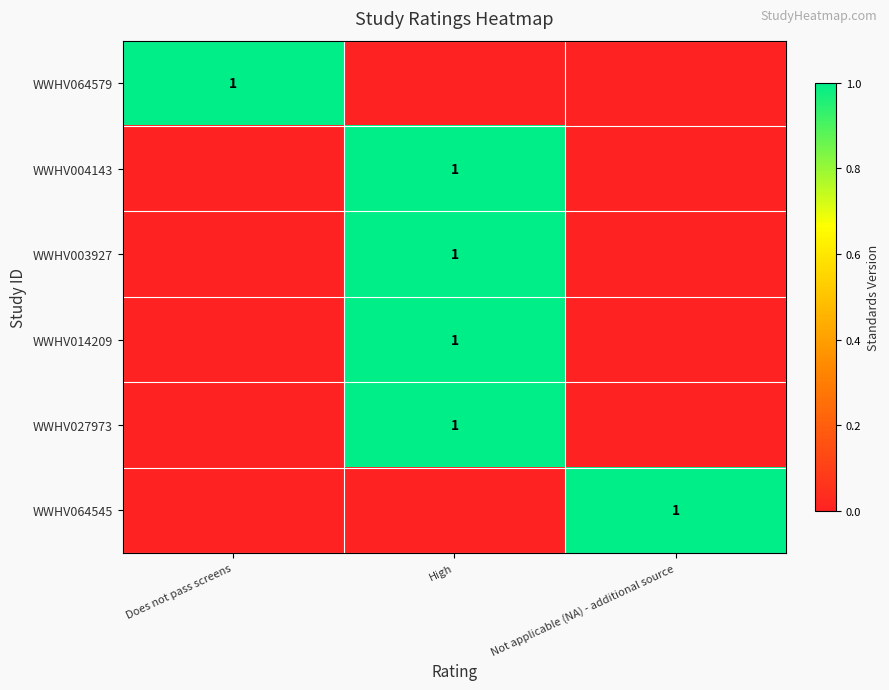

Is it true that WWHV003927 equals 0 at High?

False